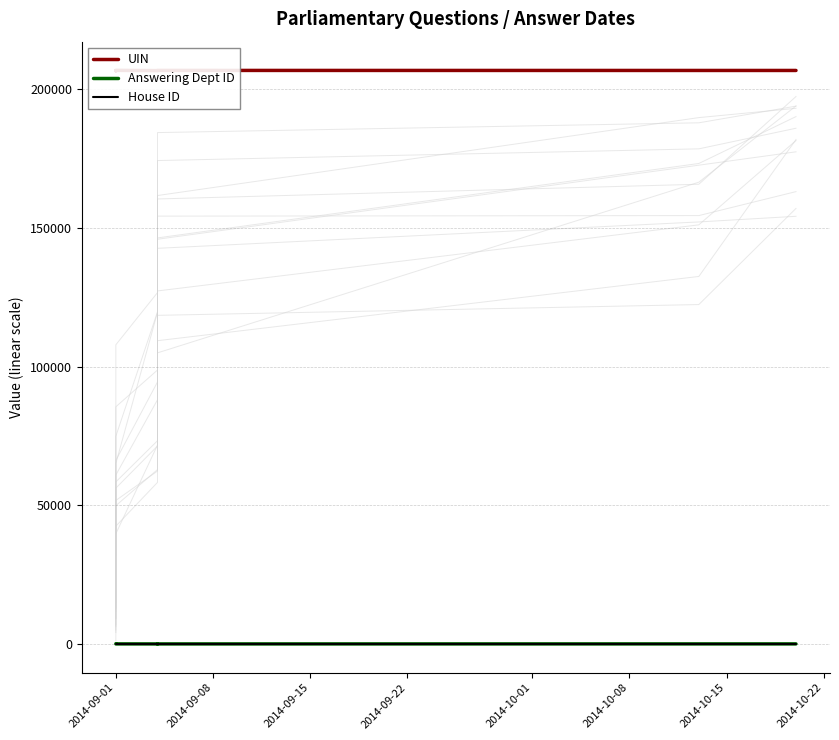

How many distinct data groups are displayed?

3